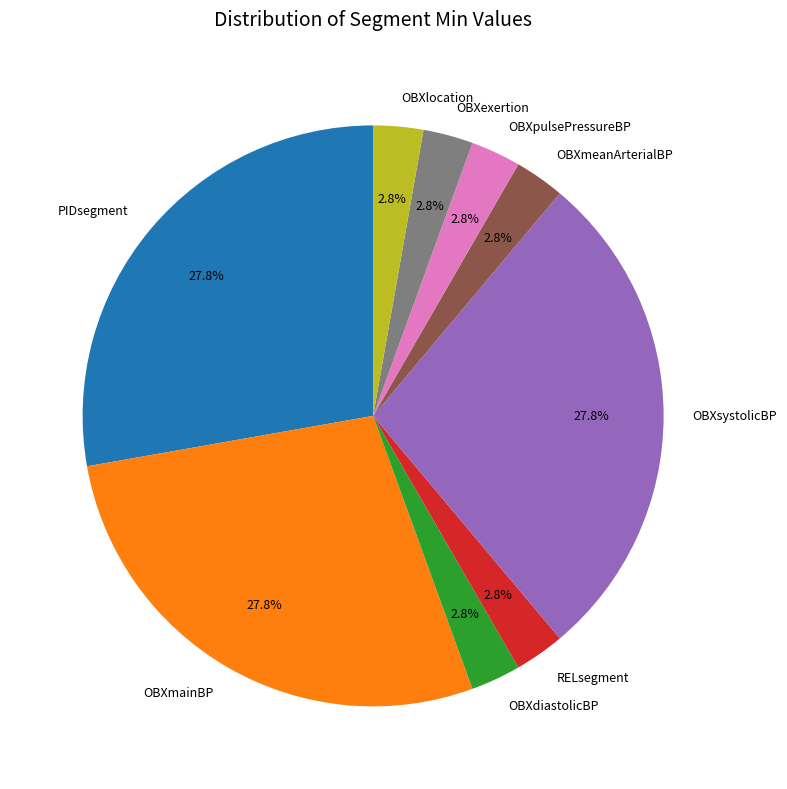

Between OBXmainBP and OBXexertion, which is larger?

OBXmainBP